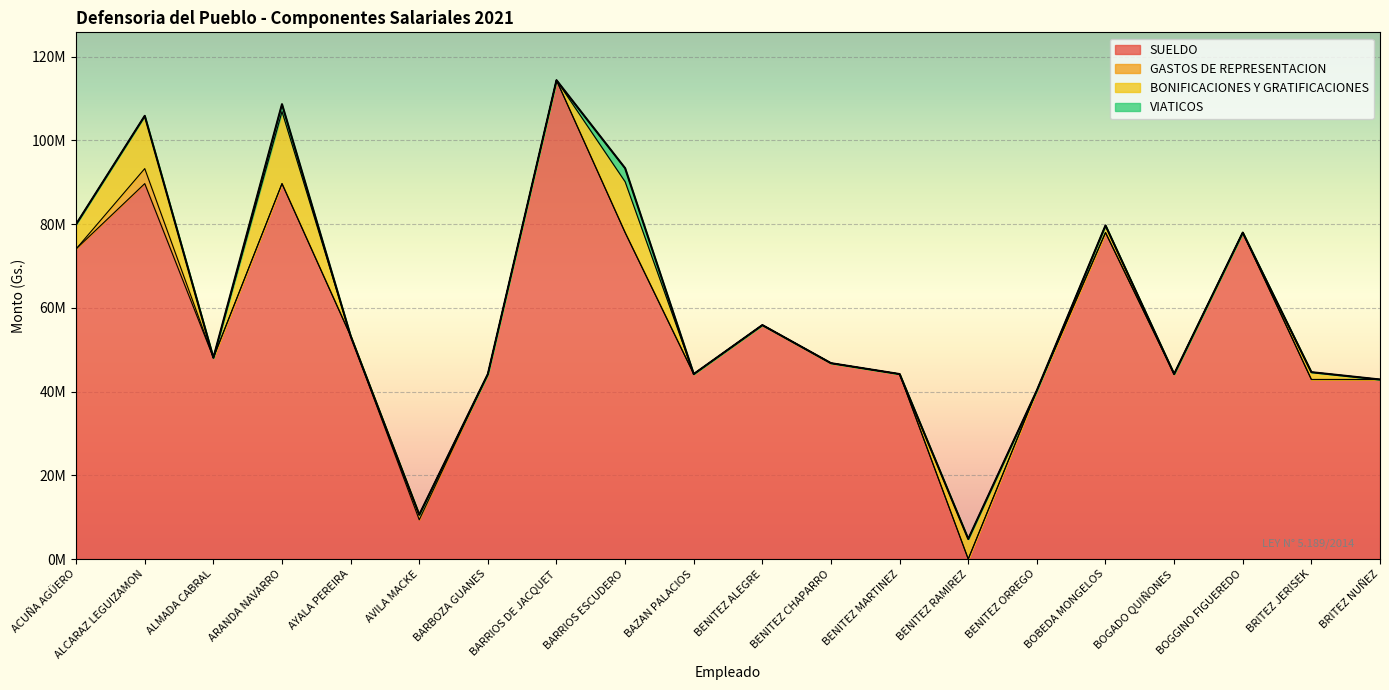

True or false: BONIFICACIONES Y GRATIFICACIONES and SUELDO intersect in this chart.

True